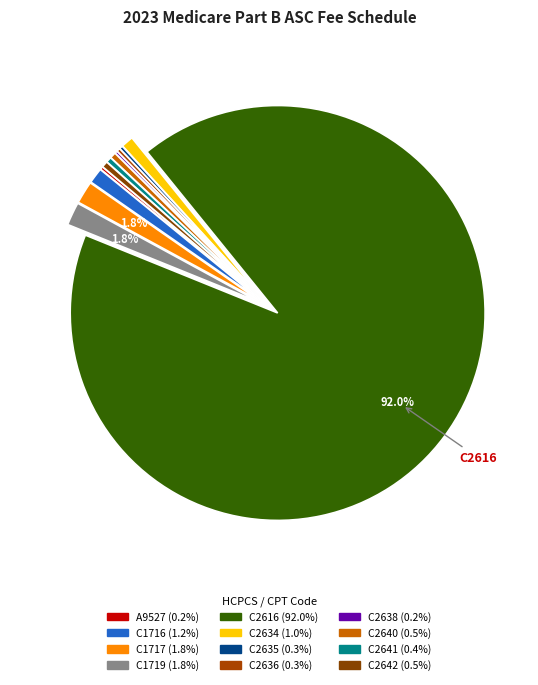

How many slices are in this pie chart?

12